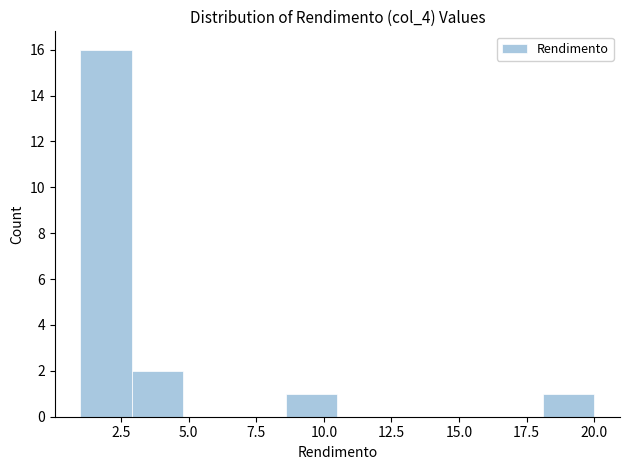

Around what value on the x-axis is the tallest bar? Give the approximate position of its centre, as read against the axis.

2.0